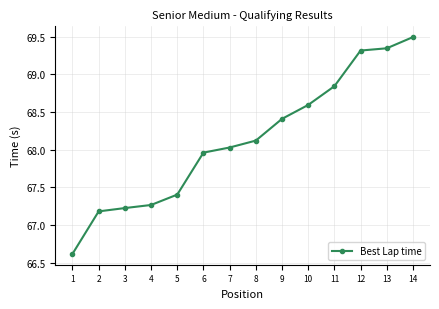

What is the smallest value displayed?

66.6